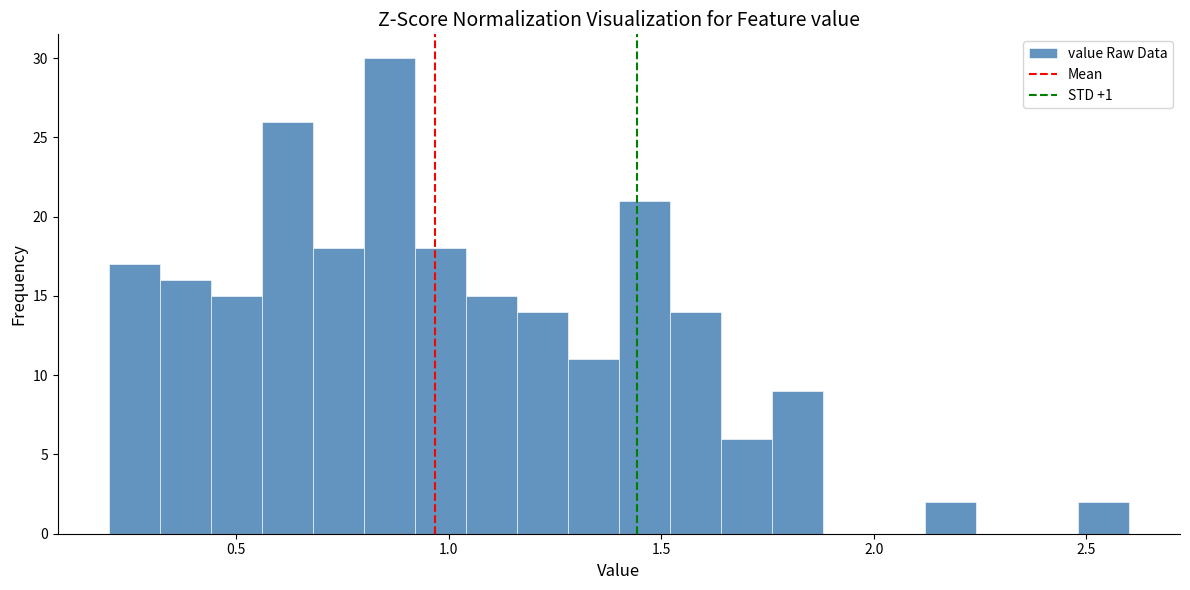

Read against the x-axis, roughly where is the centre of the tallest bar?

0.85